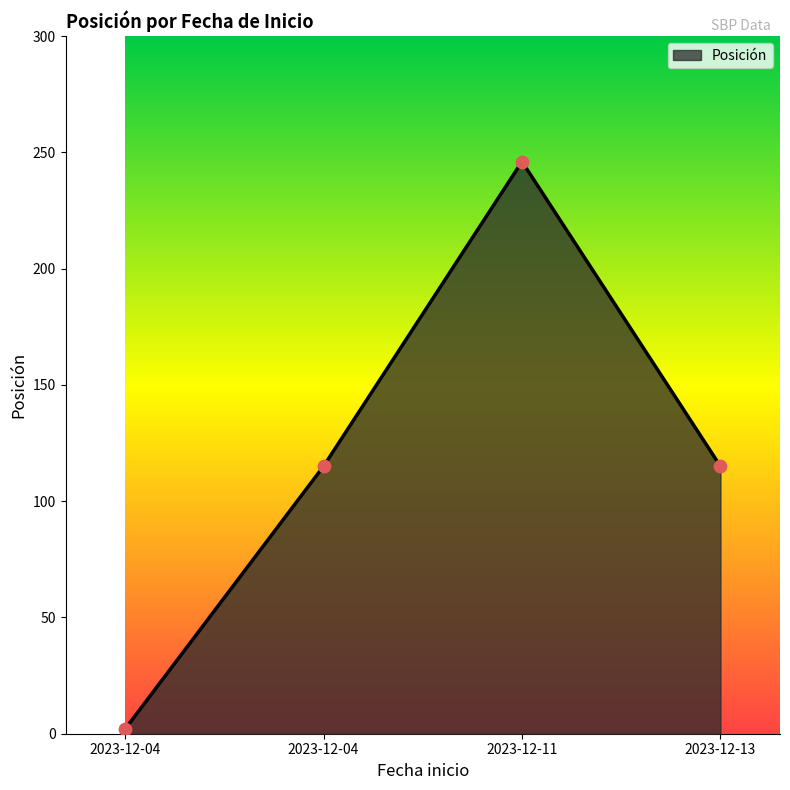

Approximately how many times larger is the value at 2023-12-13 compared to 2023-12-11?

0.5